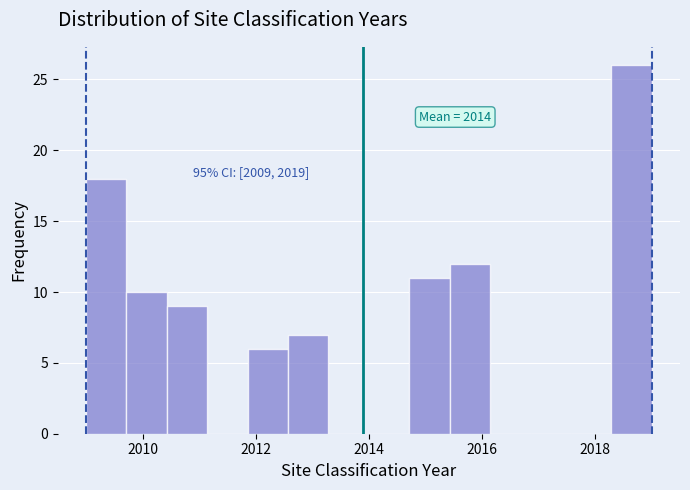

Read against the x-axis, roughly where is the centre of the tallest bar?

2018.6